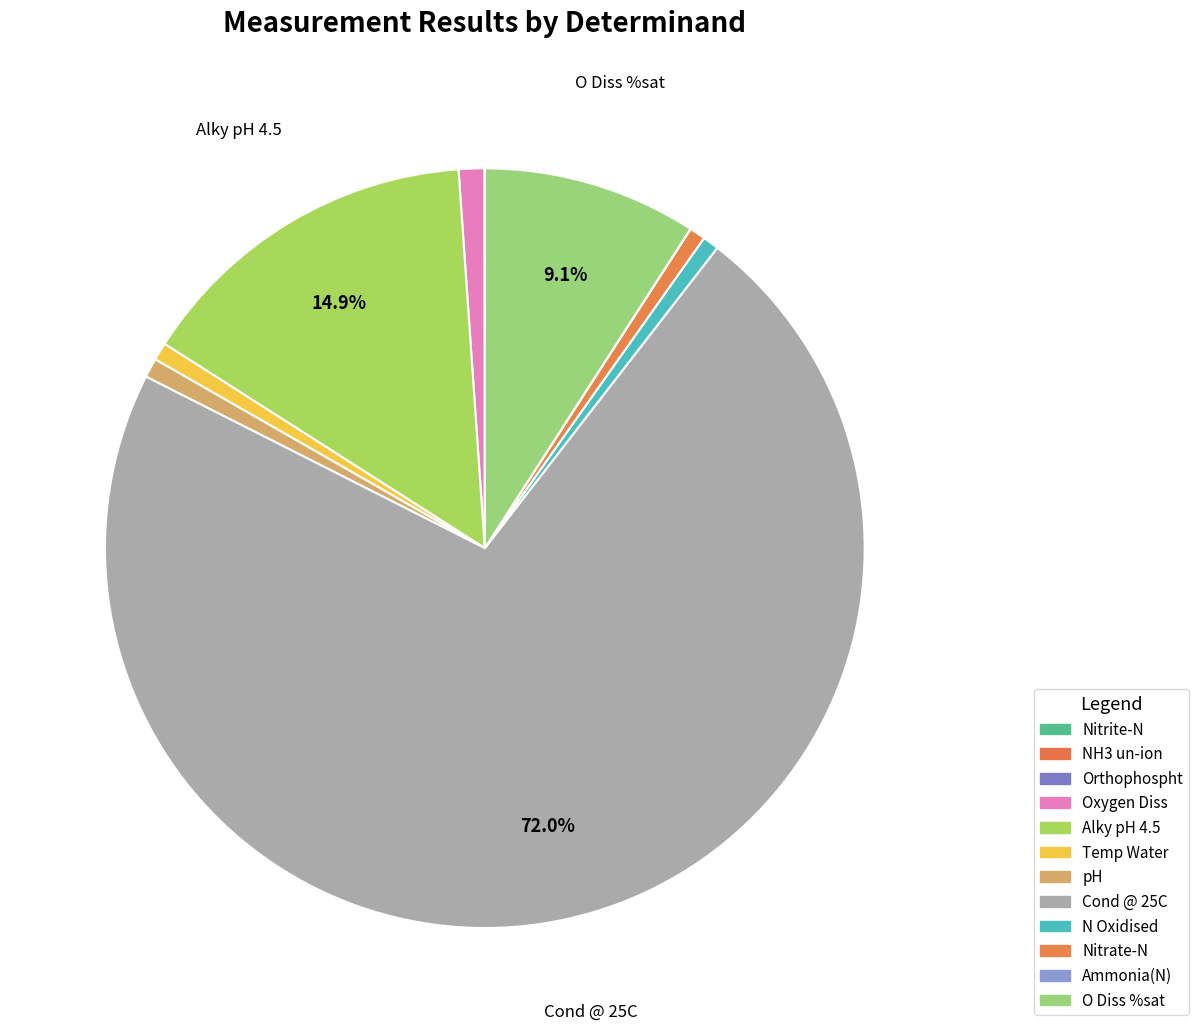

True or false: Cond @ 25C accounts for 72% of the total.

True